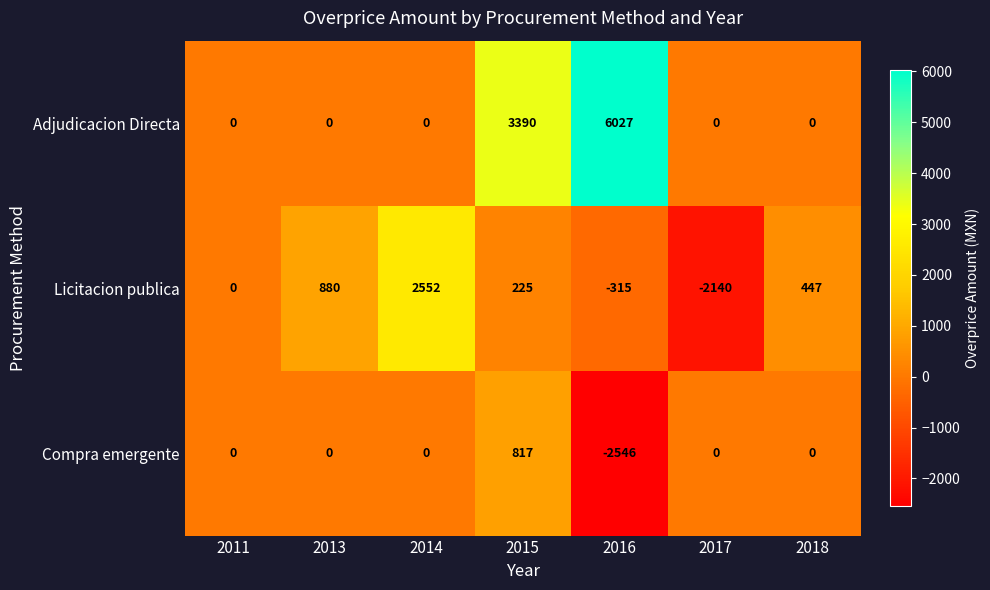

Count the number of data series in this chart.

3